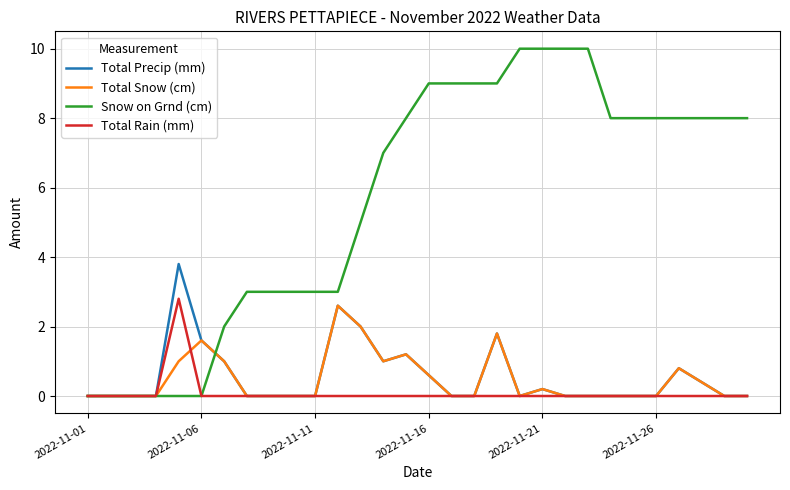

Which series has the largest total across all categories?

Snow on Grnd (cm)